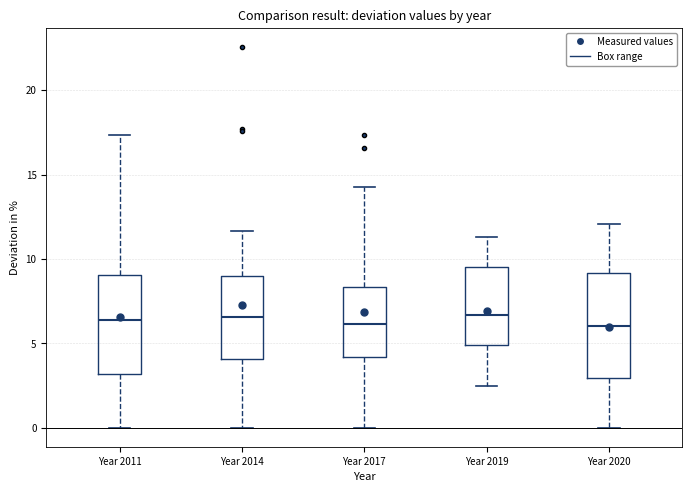

Reading left to right, transcribe this box plot: for each box, give where its median line is, the range the box spans, and where its two whiskers end, as read against the y-axis. The values are not printed on the chart, so give them approximately, as read against the axis.

Year 2011: median 6.5, box 3.0 to 9.0, whiskers 0.0 to 17.5
Year 2014: median 6.5, box 4.0 to 9.0, whiskers 0.0 to 11.5
Year 2017: median 6.0, box 4.0 to 8.5, whiskers 0.0 to 14.5
Year 2019: median 6.5, box 5.0 to 9.5, whiskers 2.5 to 11.5
Year 2020: median 6.0, box 3.0 to 9.0, whiskers 0.0 to 12.0